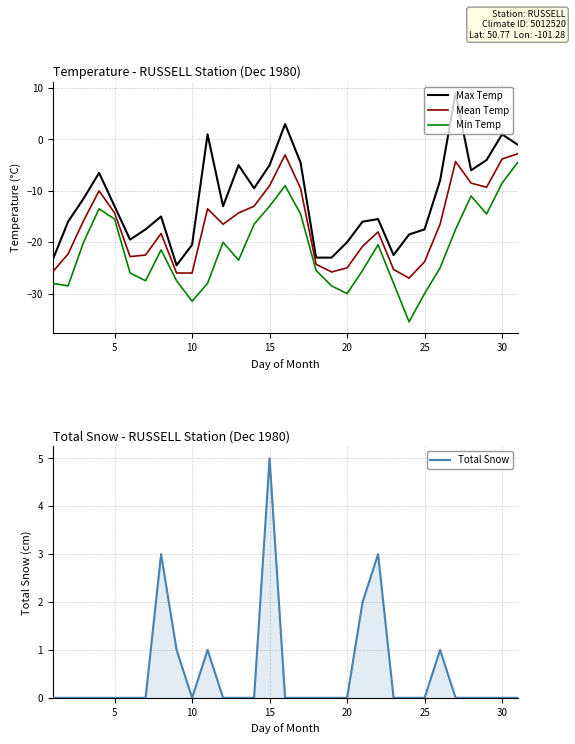

Which series has the widest spread of values?

Max Temp